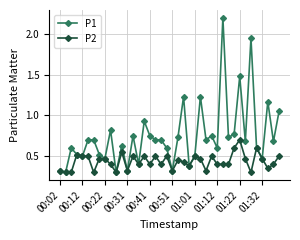

List the series in order of their overall mean, lowest first.

P2, P1